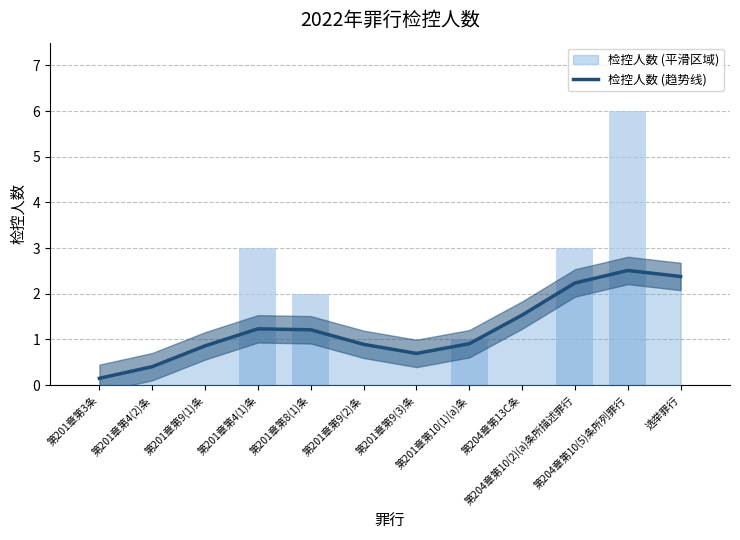

What is the smallest value displayed?

0.1